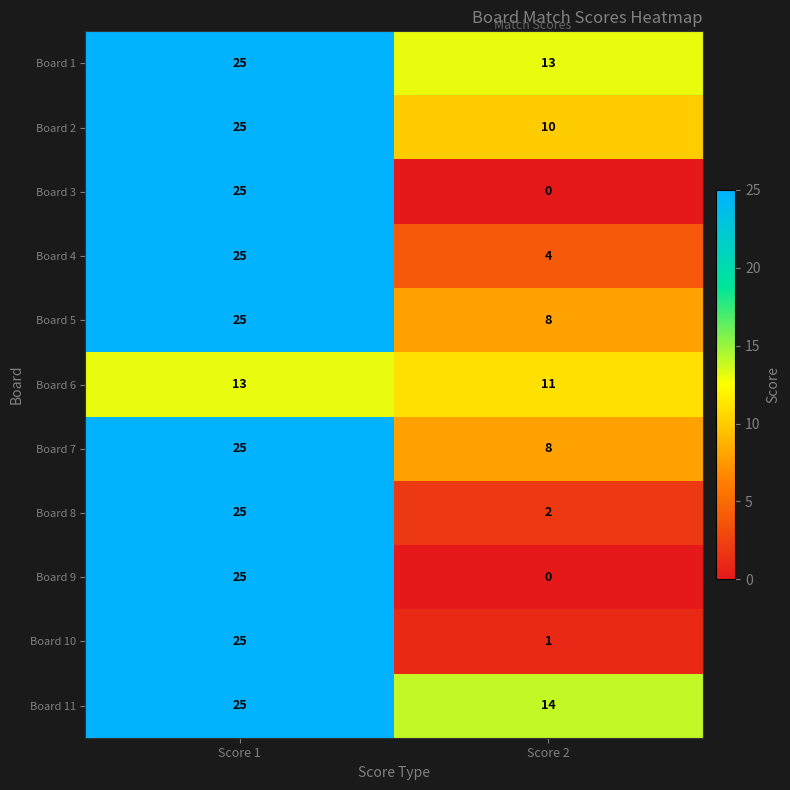

Reading left to right, what are all the values shown in this chart?

Board 1: Score 1=25	Score 2=13
Board 2: Score 1=25	Score 2=10
Board 3: Score 1=25	Score 2=0
Board 4: Score 1=25	Score 2=4
Board 5: Score 1=25	Score 2=8
Board 6: Score 1=13	Score 2=11
Board 7: Score 1=25	Score 2=8
Board 8: Score 1=25	Score 2=2
Board 9: Score 1=25	Score 2=0
Board 10: Score 1=25	Score 2=1
Board 11: Score 1=25	Score 2=14